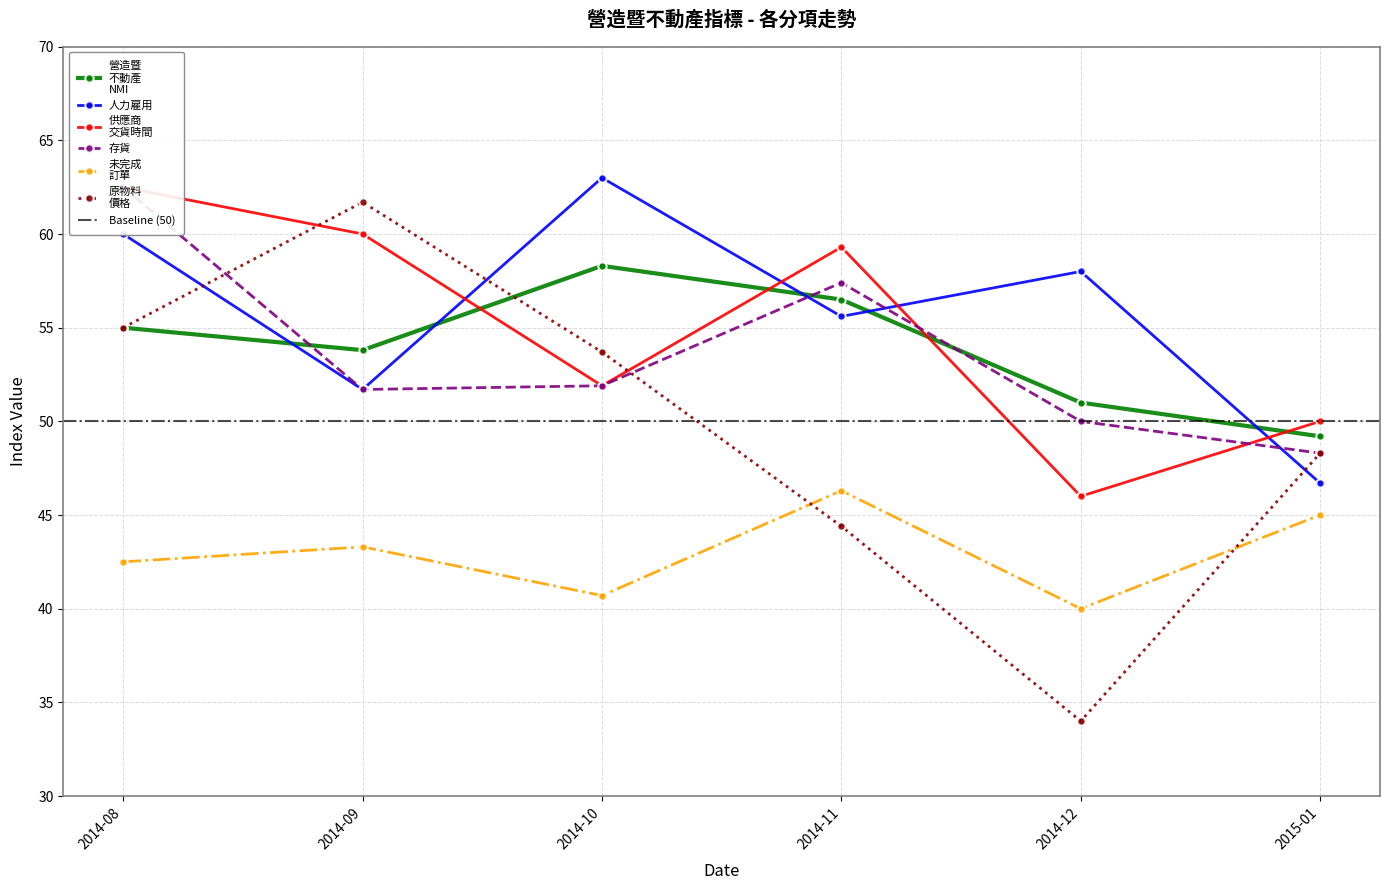

What position from the right is 2014-11?

3